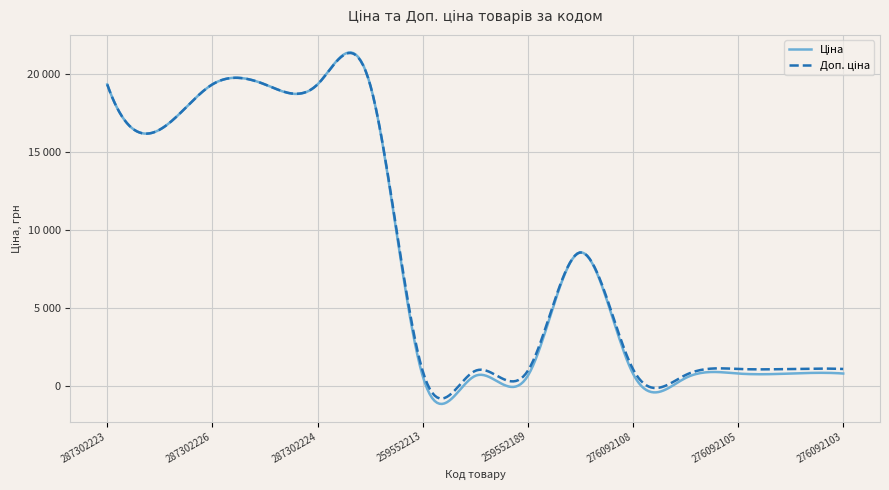

What is the difference between the maximum and second lowest values in the Доп. ціна series?

18350.3